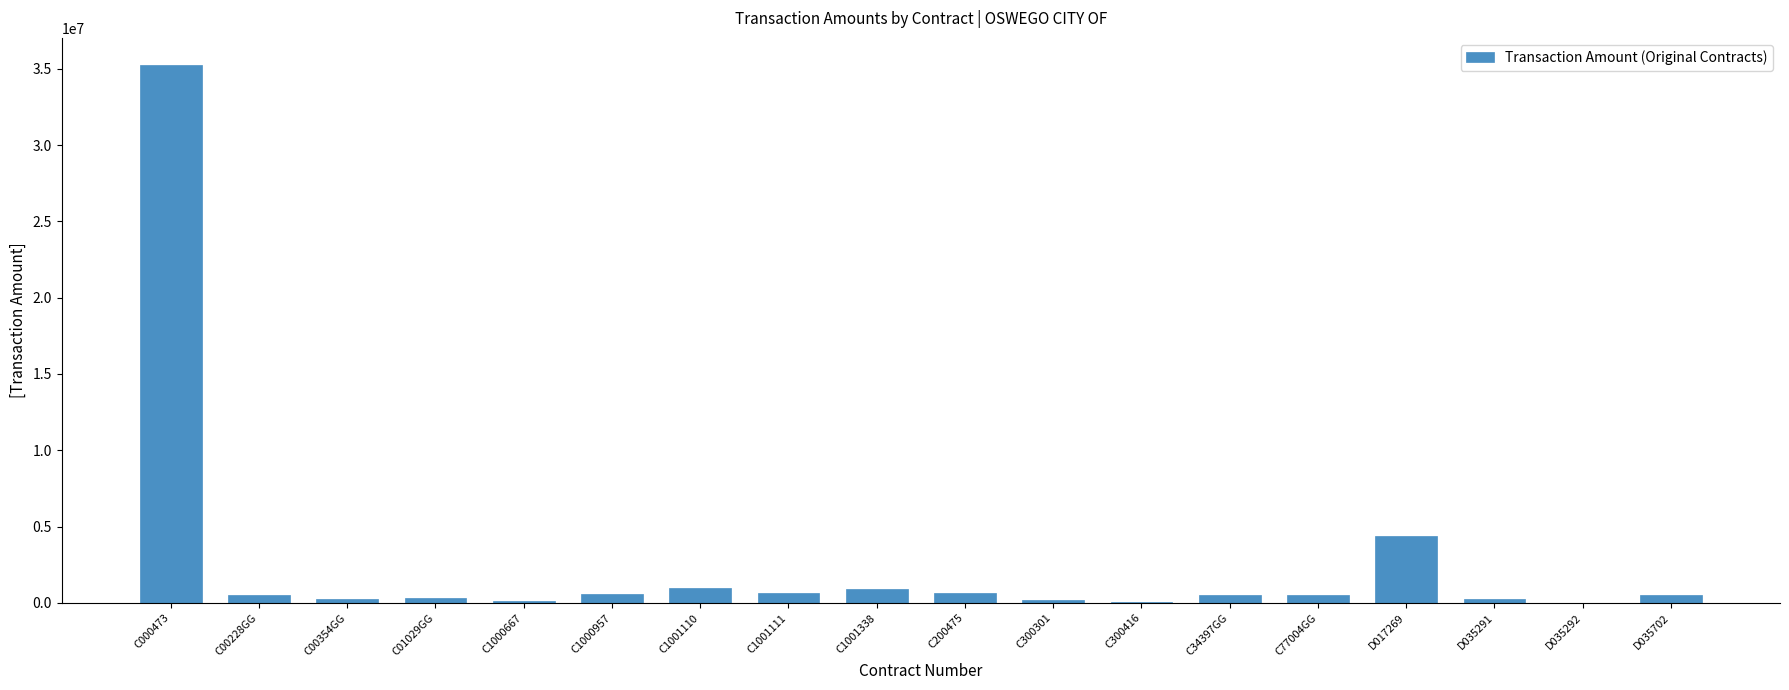

The chart shows a value of 57293696.2 at C000473. True or false?

False